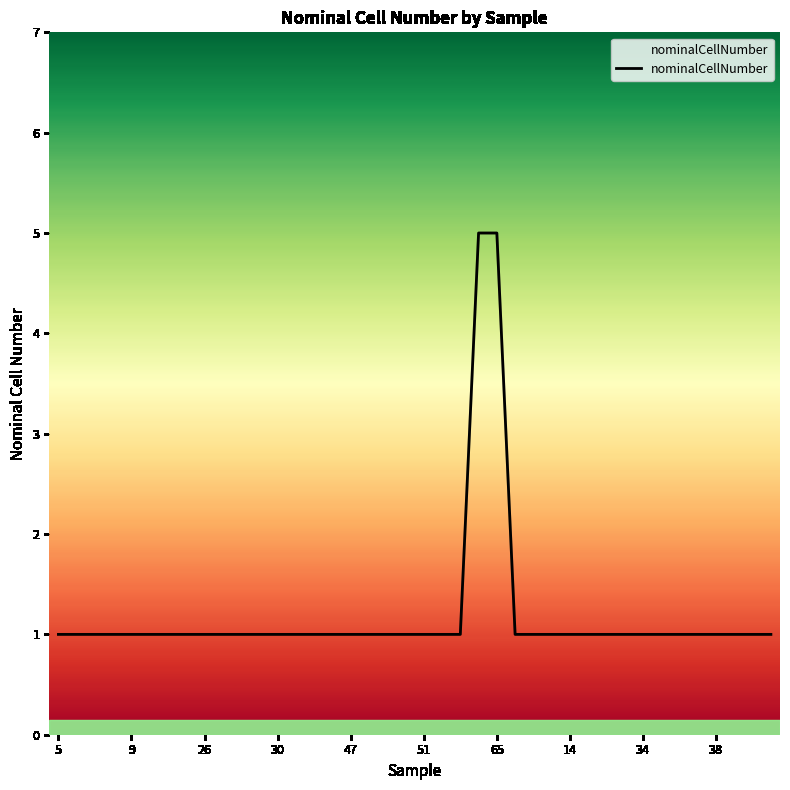

What is the maximum value shown in the chart?

5